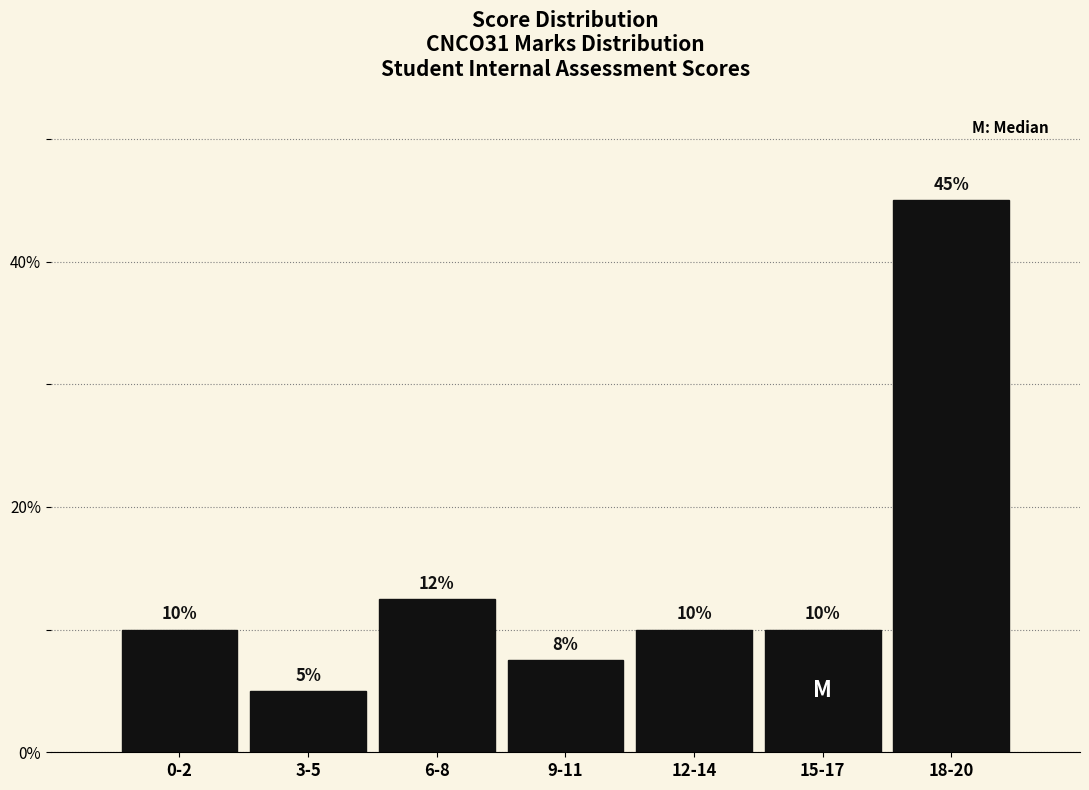

What is the difference between the maximum and minimum values?

40.0